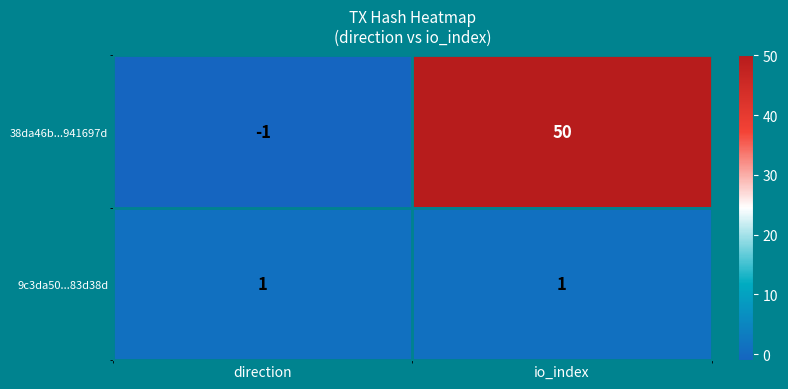

Which series has the largest total across all categories?

38da46b...941697d